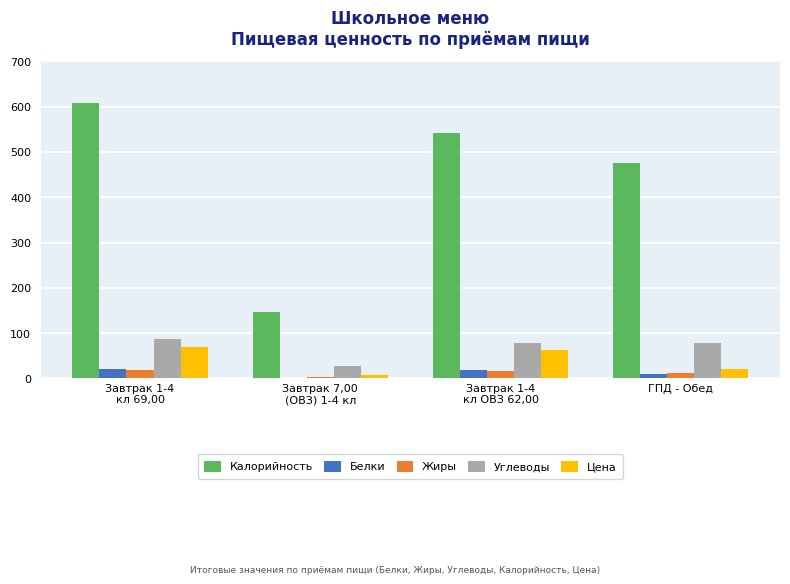

What is the sum of all Белки values?

51.4